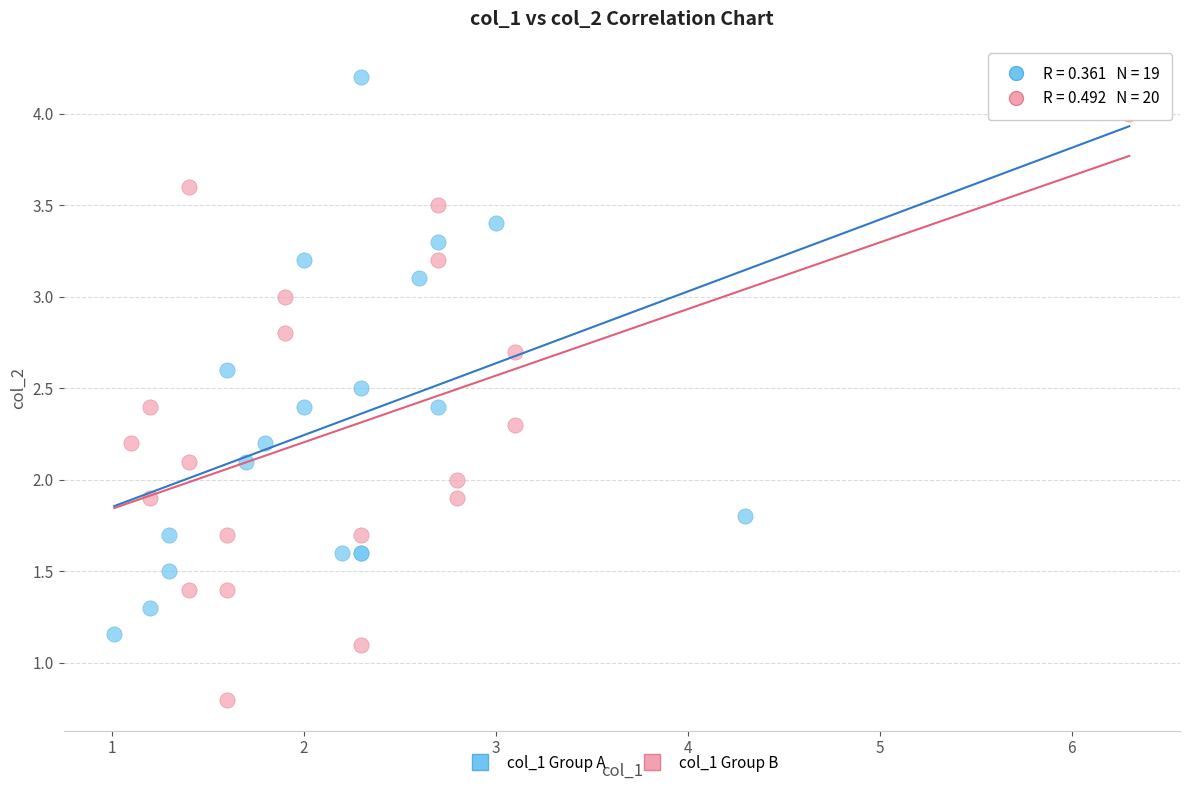

Which series reaches the maximum Y coordinate?

col_1 Group A